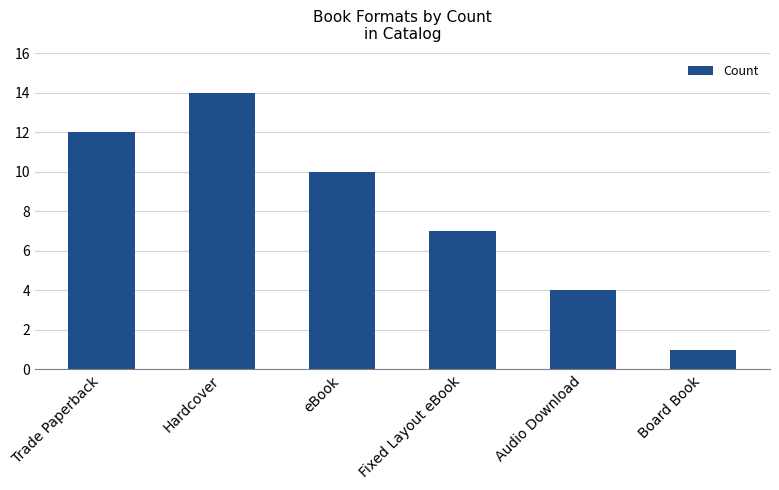

List the labels in order of value, smallest first.

Board Book, Audio Download, Fixed Layout eBook, eBook, Trade Paperback, Hardcover